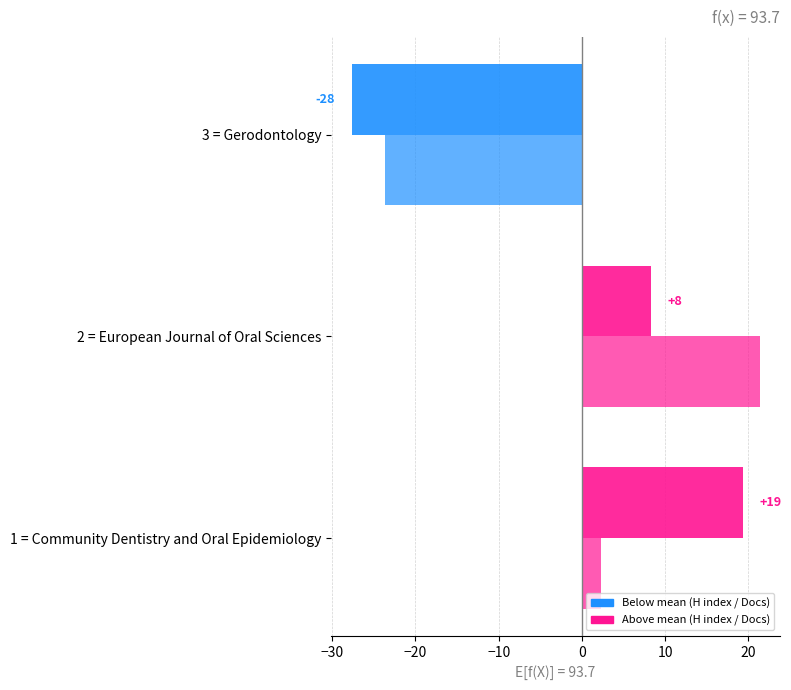

How many data points does each series have?

3